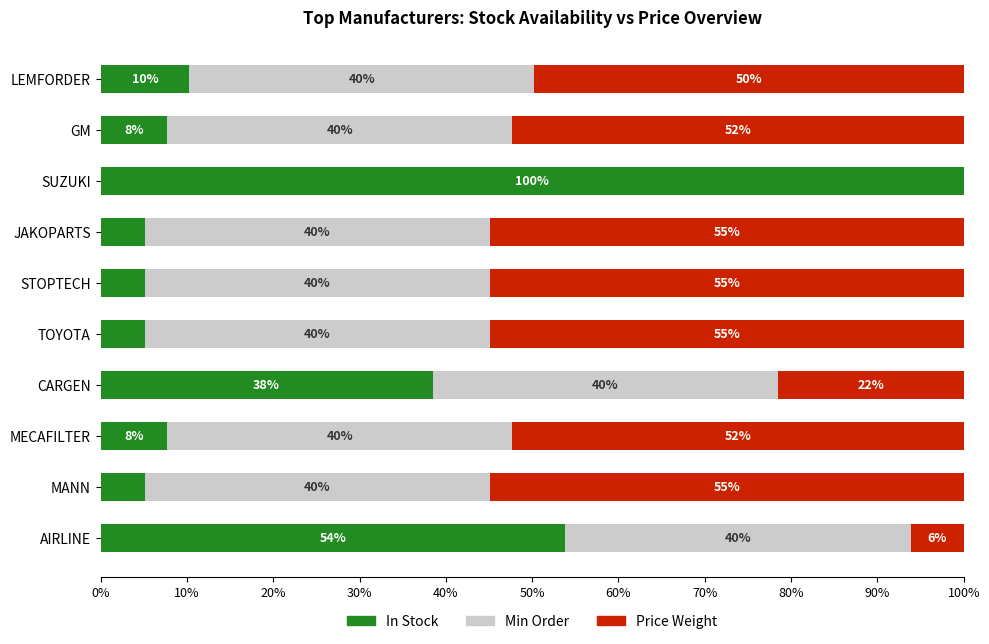

What are all the series names shown in the legend?

In Stock, Min Order, Price Weight